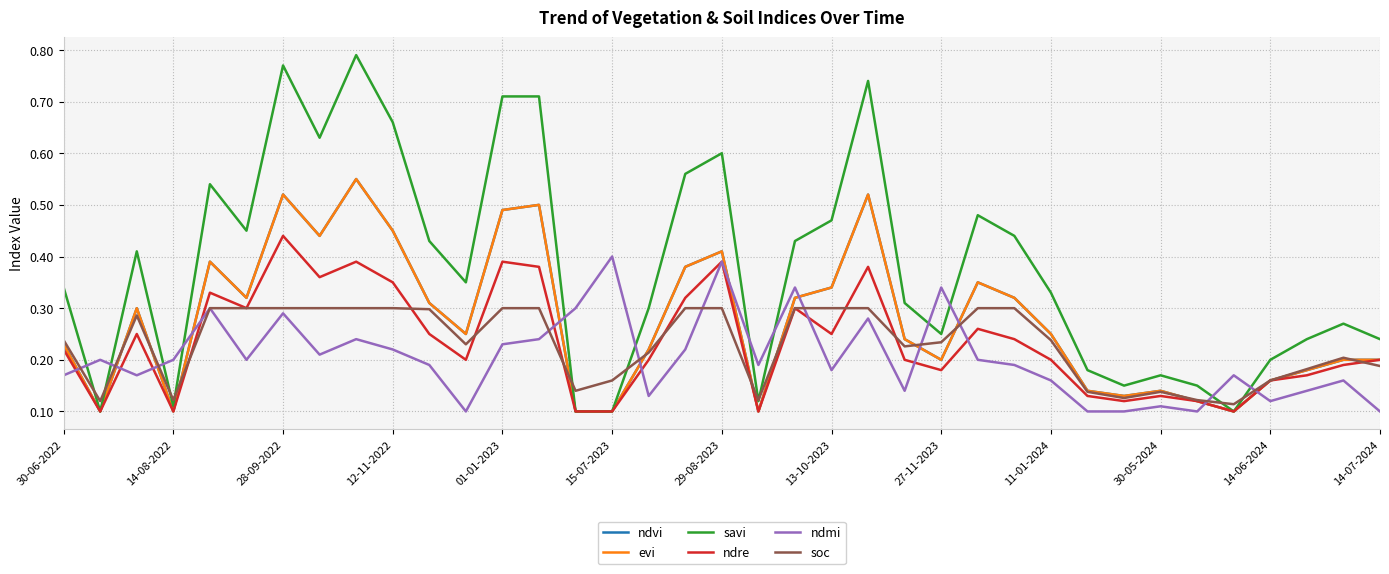

Rank the series by their maximum value, from lowest to highest.

soc, ndmi, ndre, ndvi, evi, savi